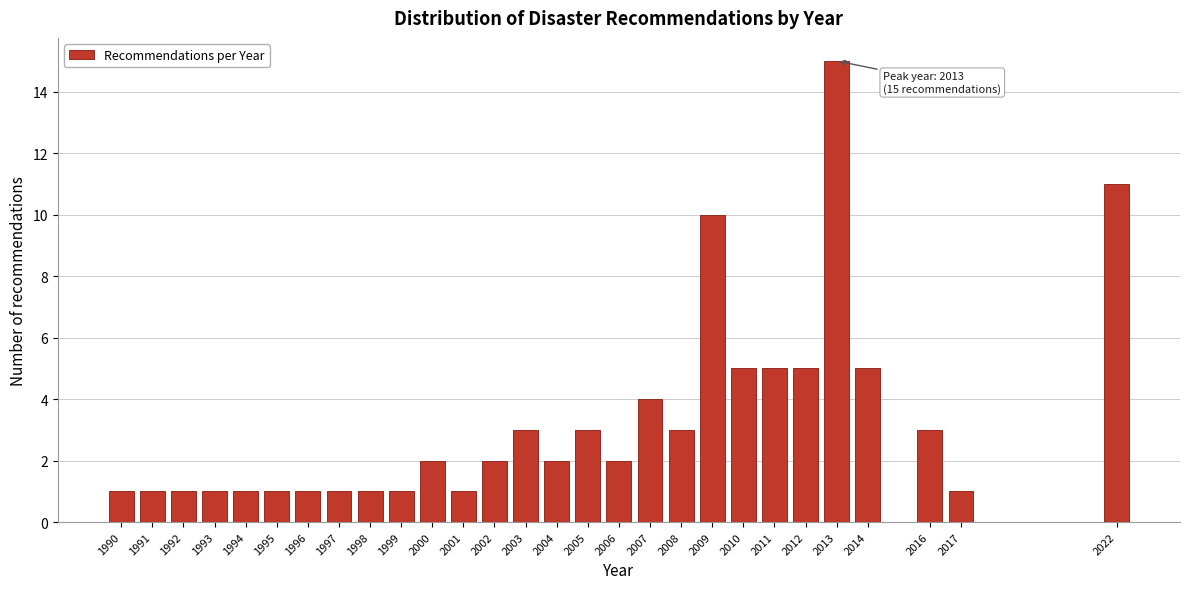

Reading left to right, extract all data points from this chart.

1990=1	1991=1	1992=1	1993=1	1994=1	1995=1	1996=1	1997=1	1998=1	1999=1	2000=2	2001=1	2002=2	2003=3	2004=2	2005=3	2006=2	2007=4	2008=3	2009=10	2010=5	2011=5	2012=5	2013=15	2014=5	2016=3	2017=1	2022=11